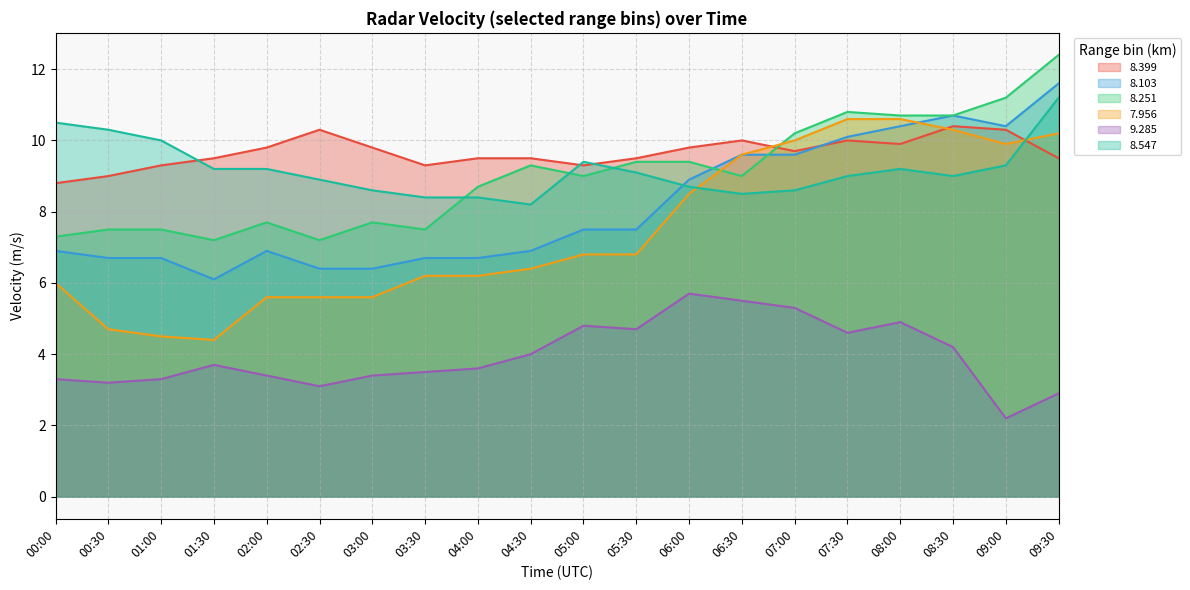

Is the value of   9.285 at 01:30 greater than the value of   8.399 at 03:00?

No